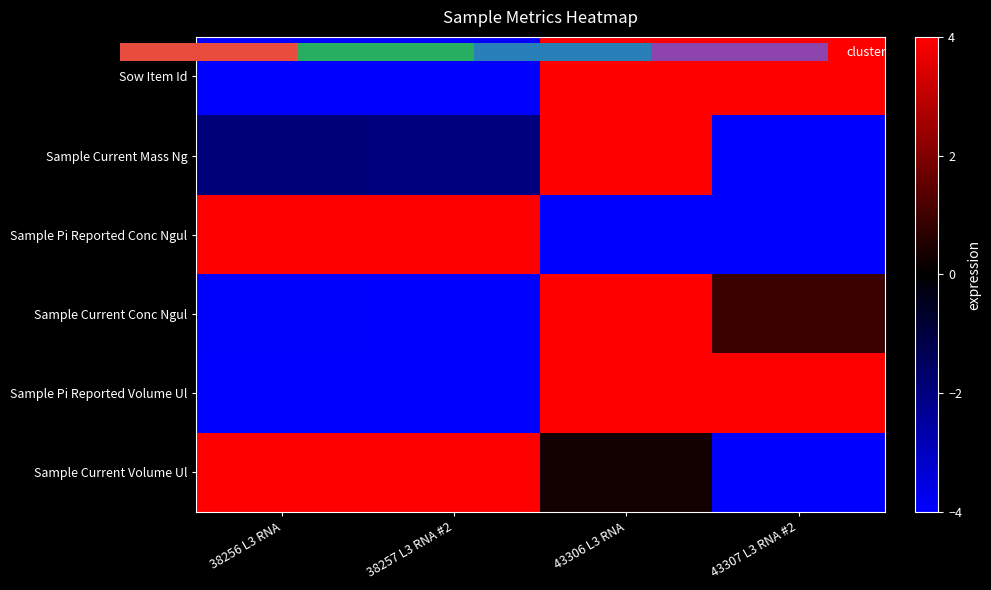

At 38256 L3 RNA, list the series in order from smallest to largest.

Sow Item Id, Sample Pi Reported Volume Ul, Sample Current Conc Ngul, Sample Current Mass Ng, Sample Pi Reported Conc Ngul, Sample Current Volume Ul